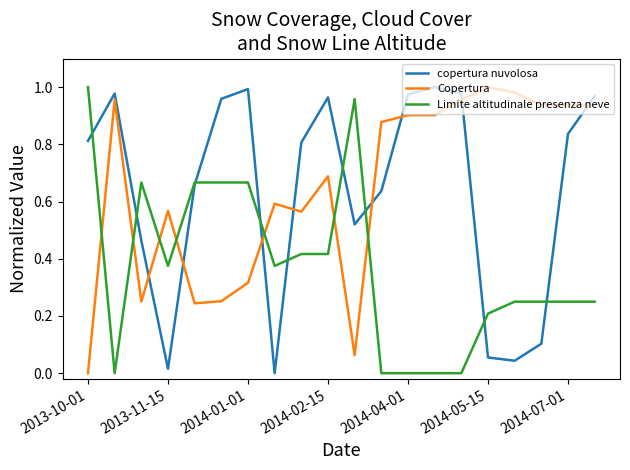

True or false: Limite altitudinale presenza neve and Copertura cross at least once.

True